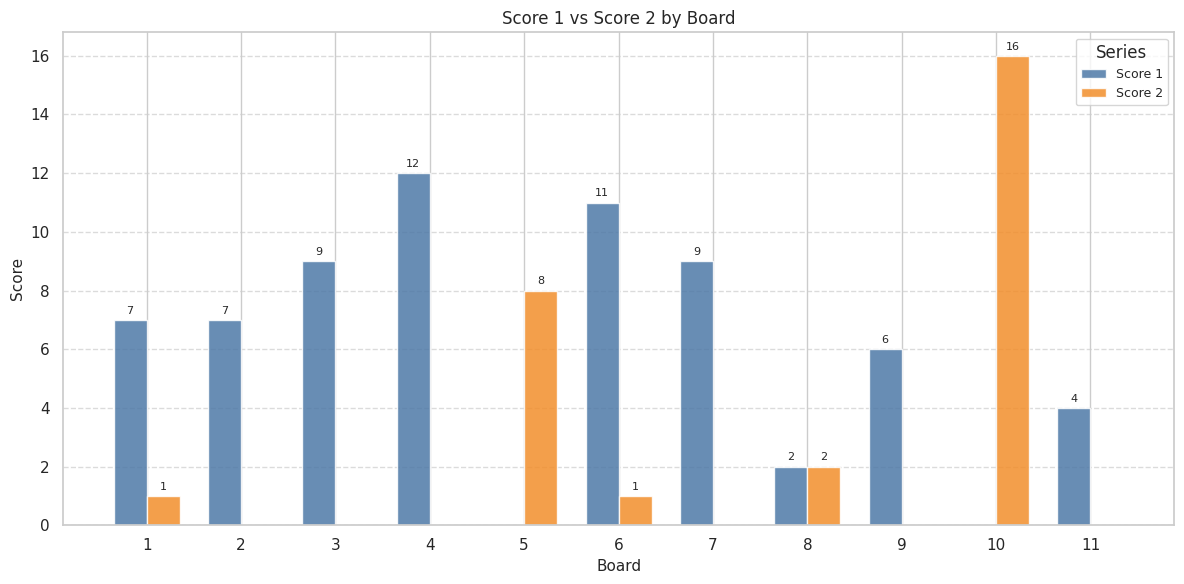

How many values in the Score 2 series exceed 0?

5